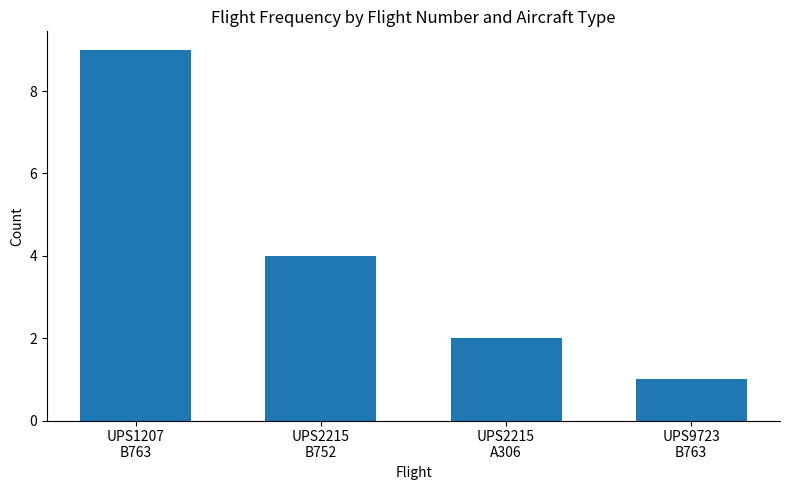

What is the average value?

4